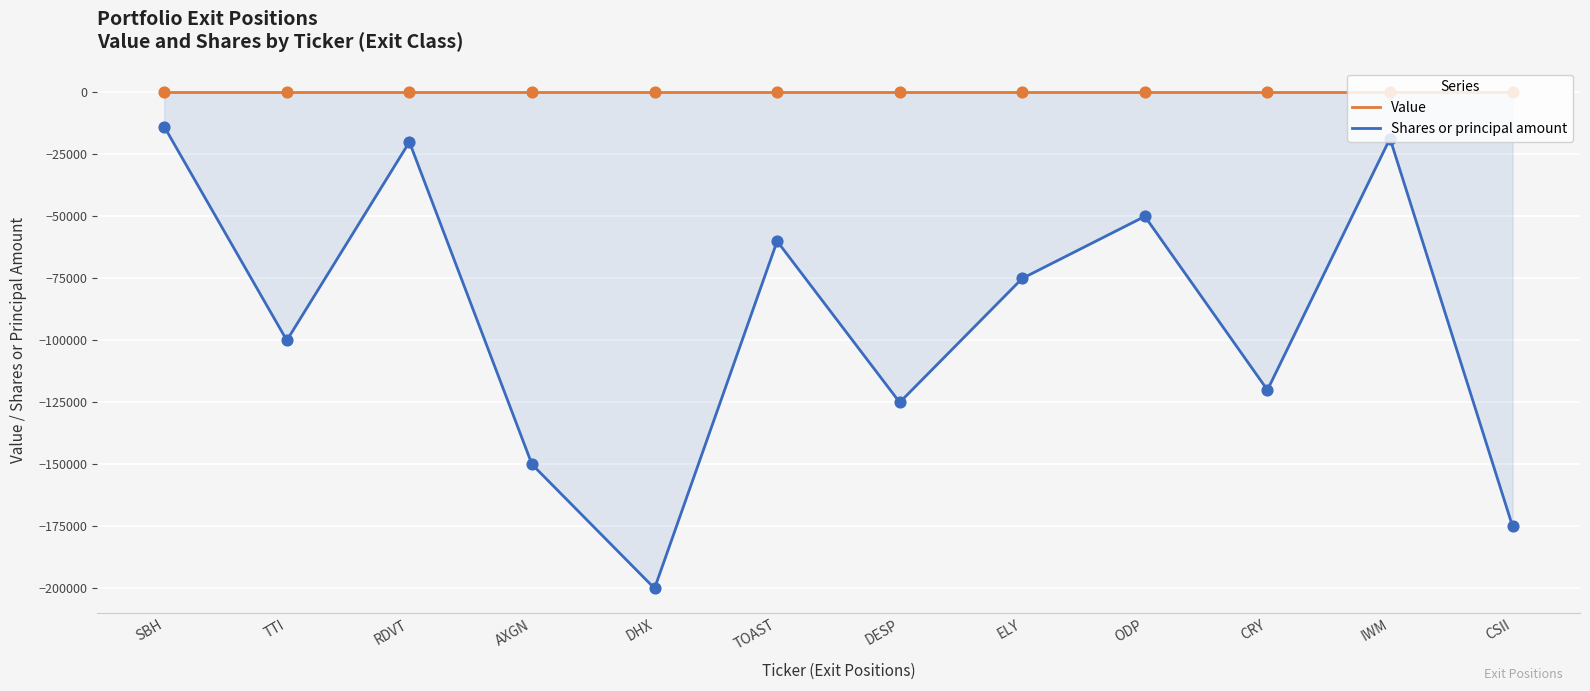

Which series reaches the maximum Y coordinate?

Value